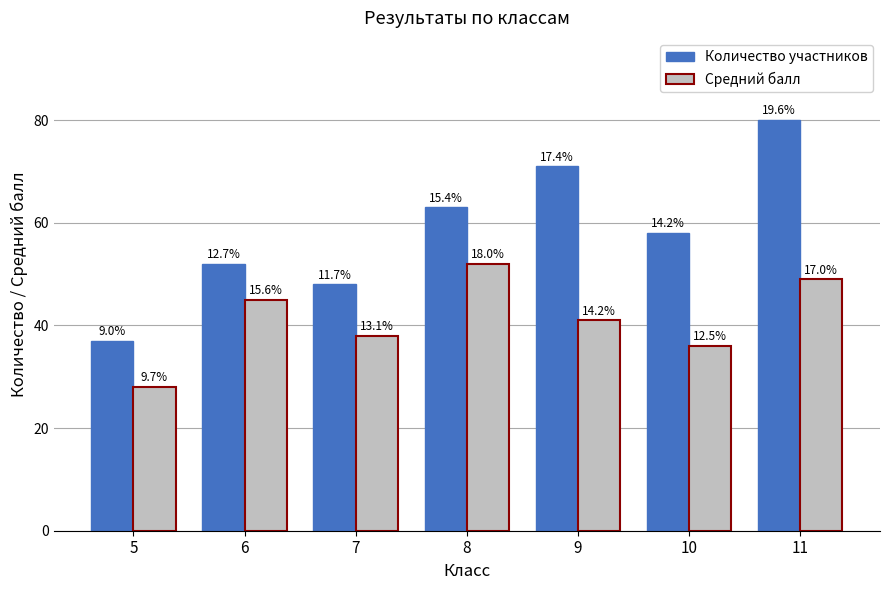

How many bars are there in each group?

2